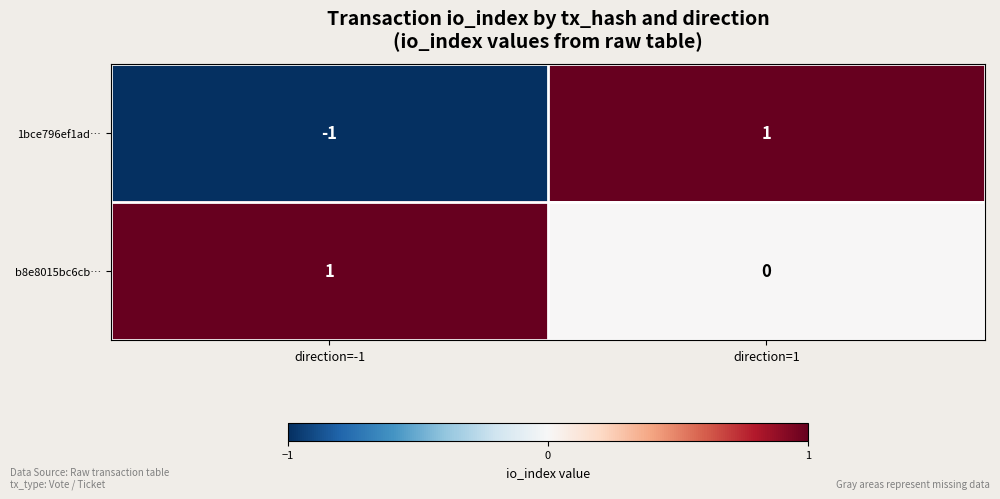

Between direction=-1 and direction=1, which series saw the biggest shift?

1bce796ef1ad…